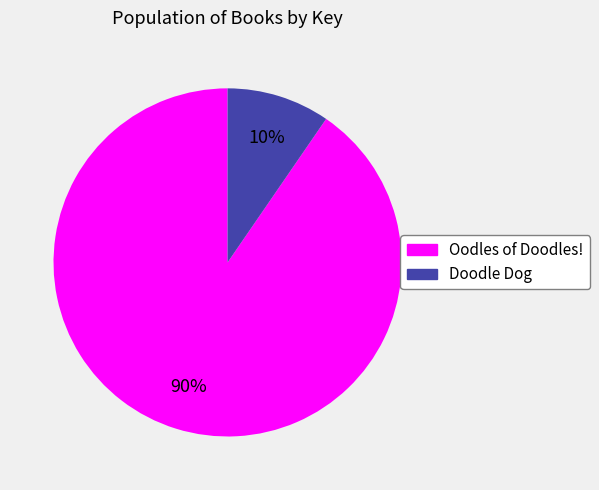

How many segments does this pie chart have?

2